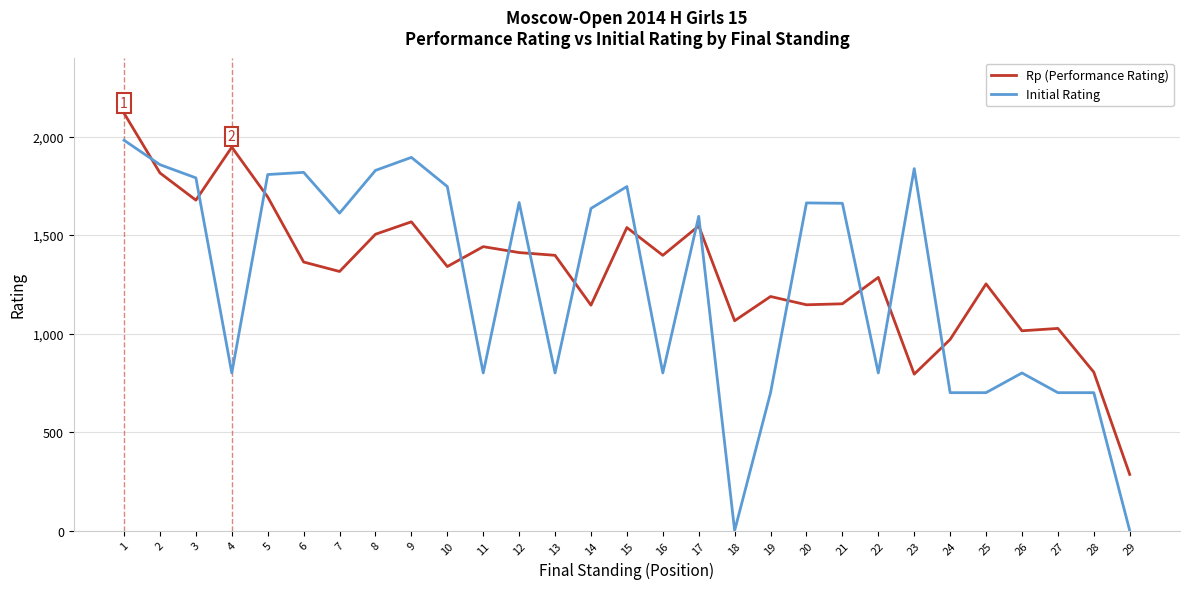

What are all the series names shown in the legend?

Rp (Performance Rating), Initial Rating